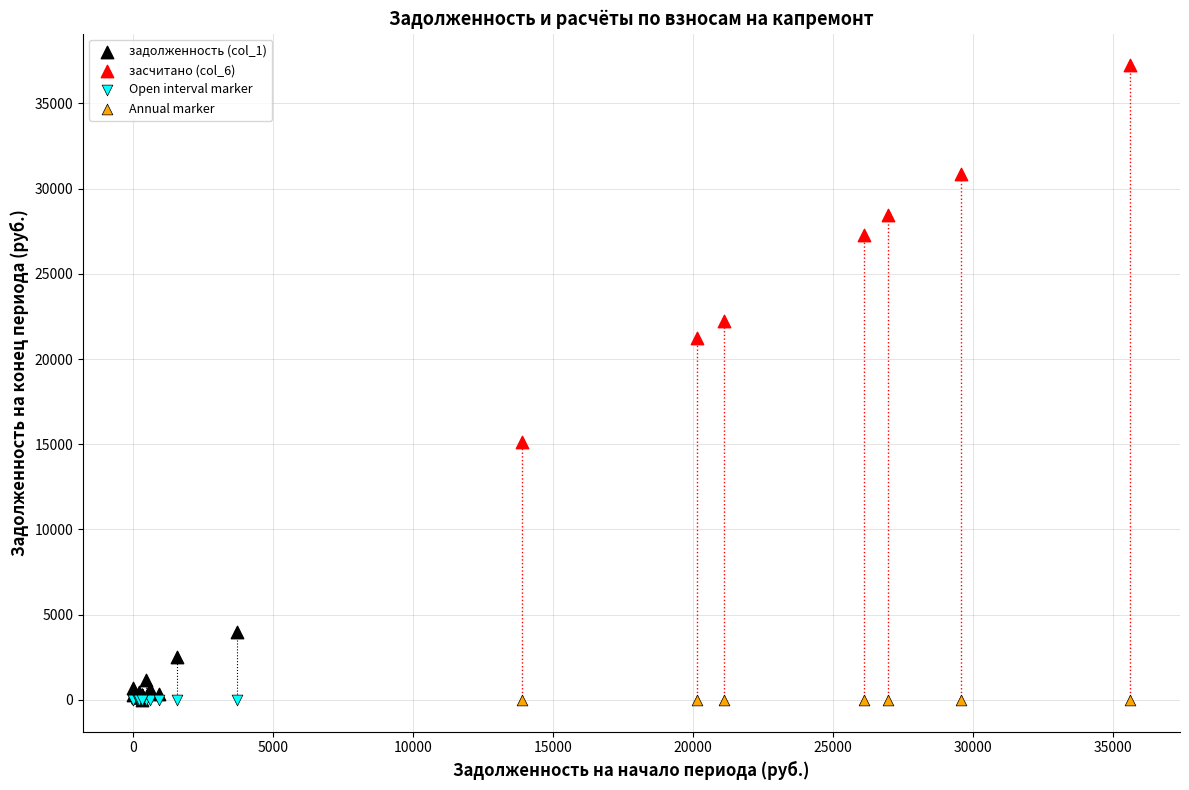

What are all the series names shown in the legend?

задолженность (col_1), засчитано (col_6), Open interval marker, Annual marker